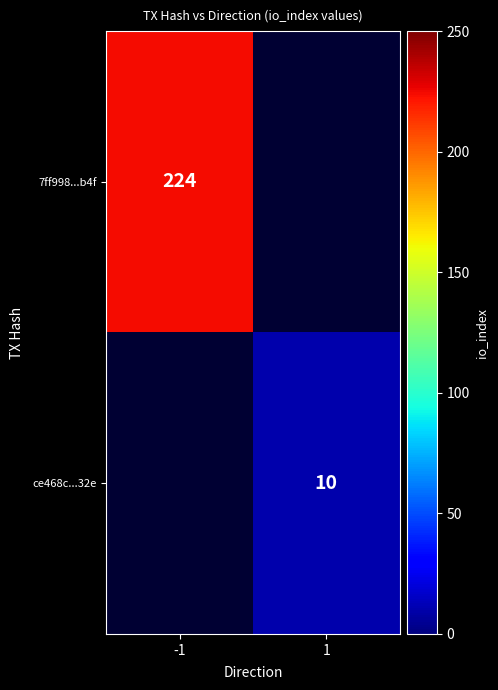

True or false: 7ff998...b4f has a value of 86 at -1.

False